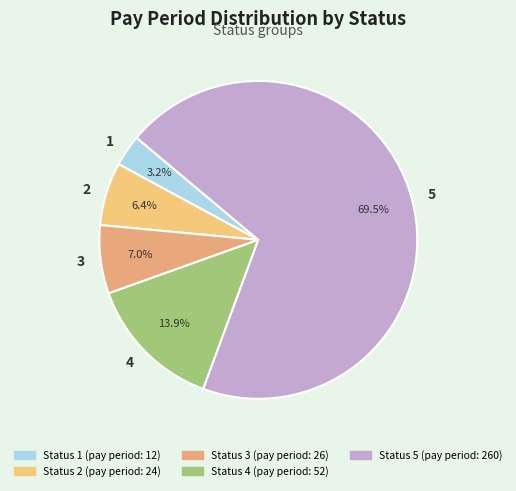

What portion of the pie excludes 2?

93.6%